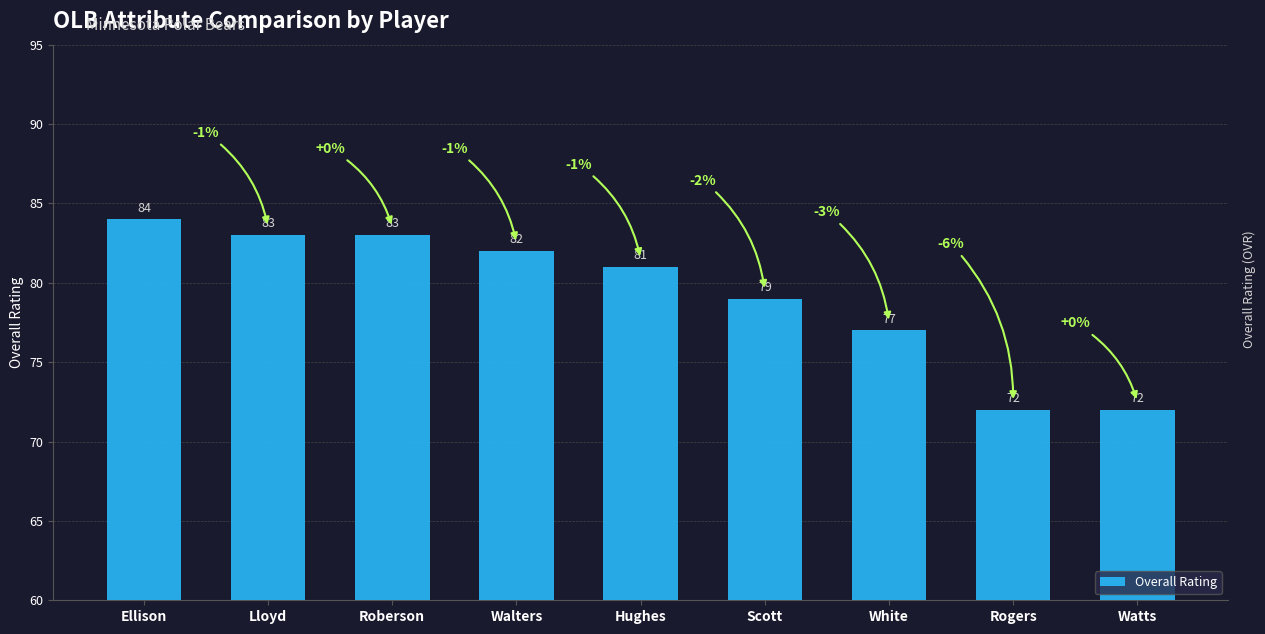

Where does the data first go above 81?

Ellison